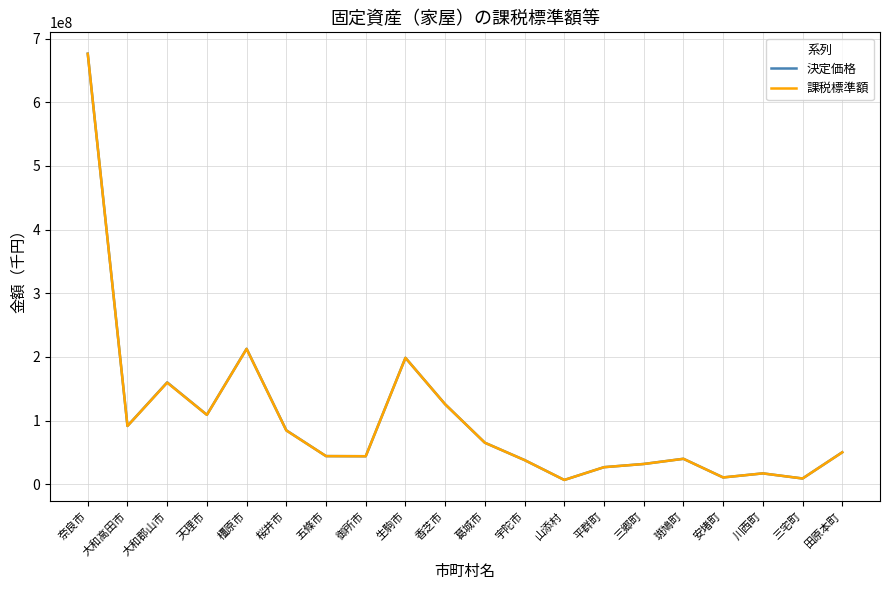

What is the maximum value for 決定価格?

676418701